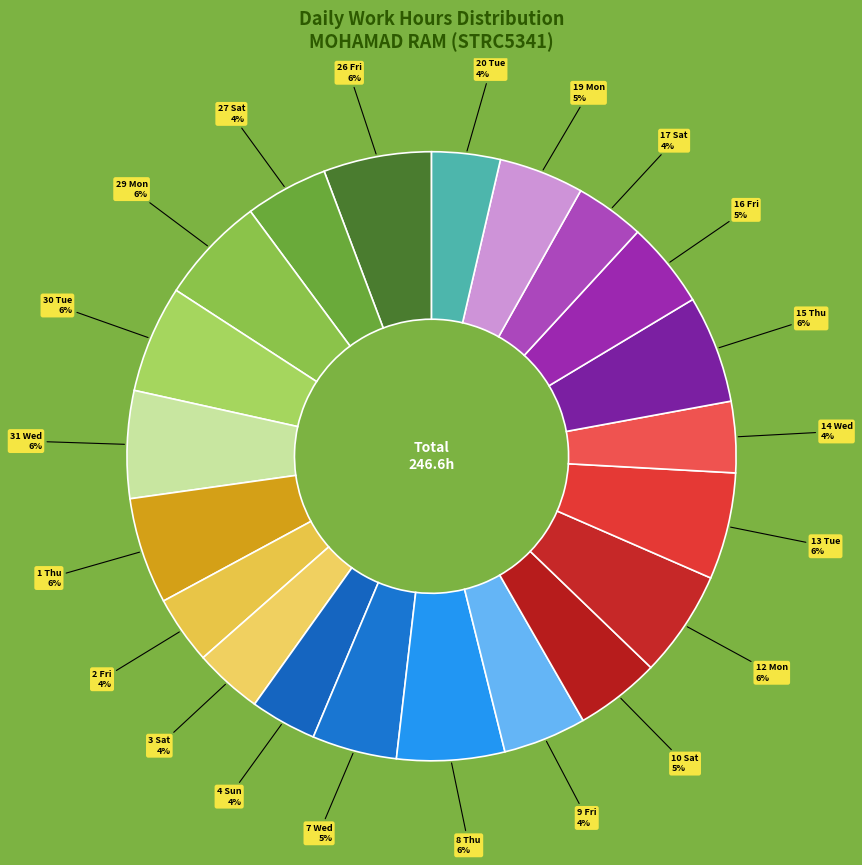

How many segments does this pie chart have?

21